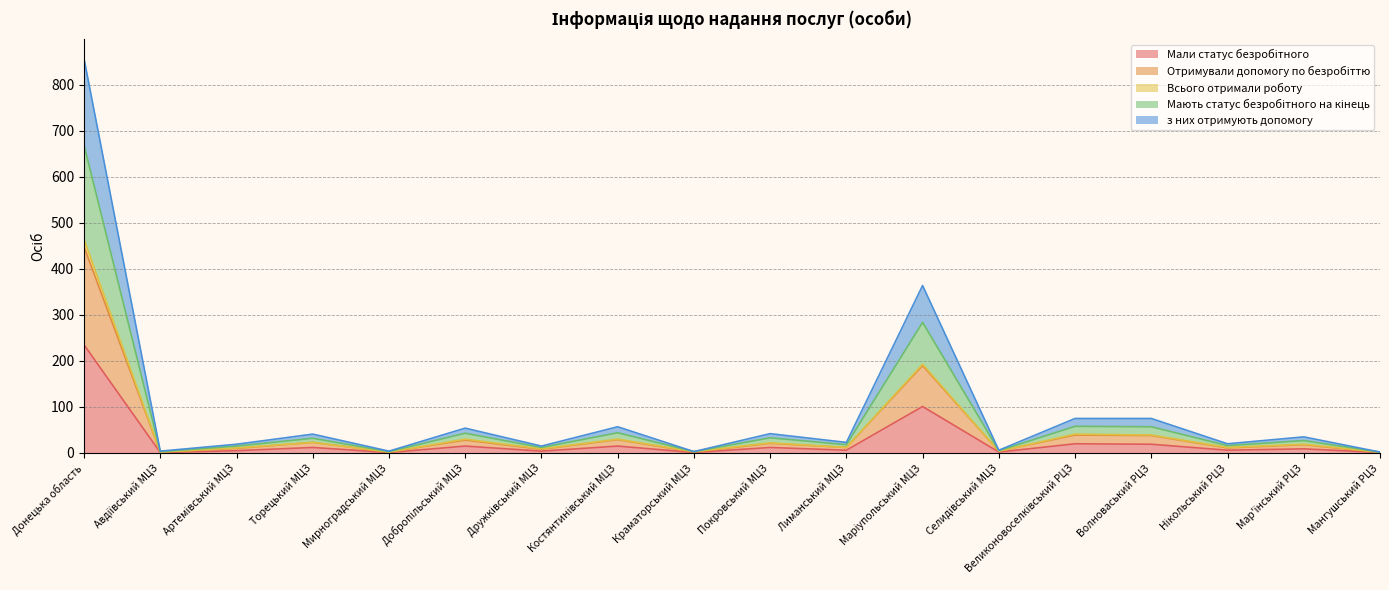

Is it true that Отримували допомогу по безробіттю equals 1 at Мангушський РЦЗ?

True